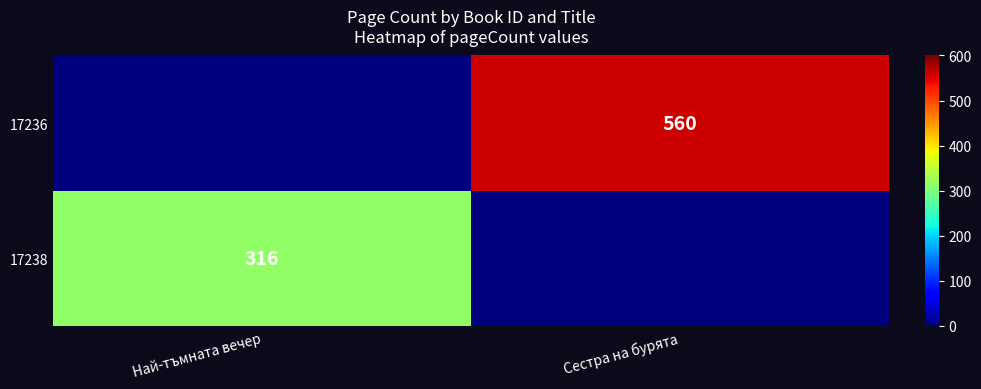

What is the spread (max minus min) of values at Най-тъмната вечер?

316